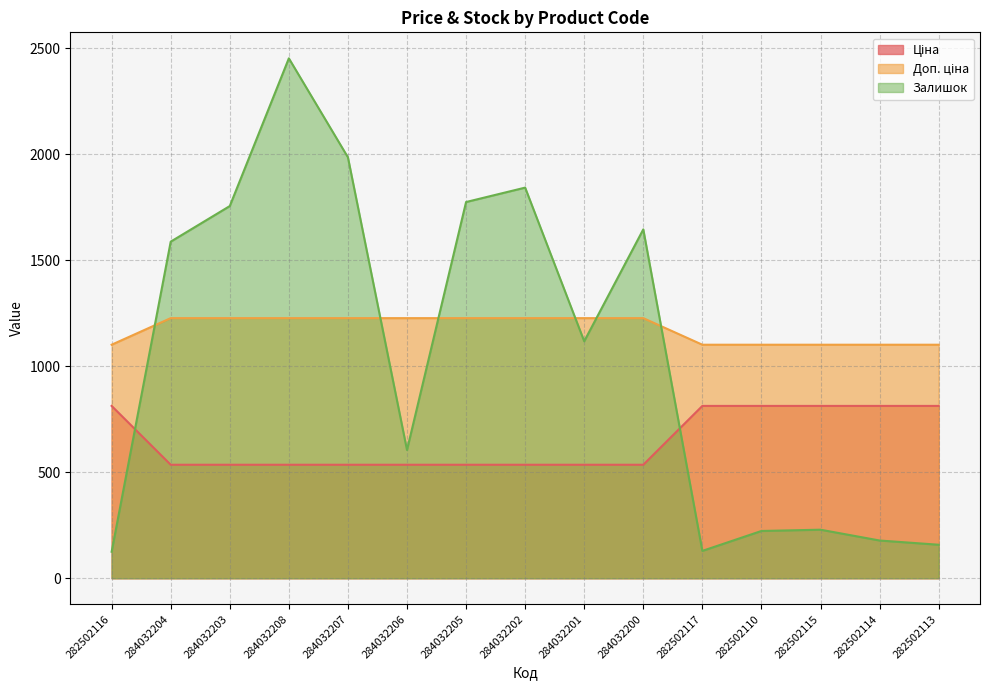

Reading left to right, transcribe all the data shown in this chart.

Ціна: 813.0	535.4	535.4	535.4	535.4	535.4	535.4	535.4	535.4	535.4	813.0	813.0	813.0	813.0	813.0
Доп. ціна: 1101.8	1227.2	1227.2	1227.2	1227.2	1227.2	1227.2	1227.2	1227.2	1227.2	1101.8	1101.8	1101.8	1101.8	1101.8
Залишок: 125.0	1588.0	1756.0	2453.0	1986.0	605.0	1775.0	1843.0	1118.0	1646.0	129.0	223.0	229.0	178.0	158.0